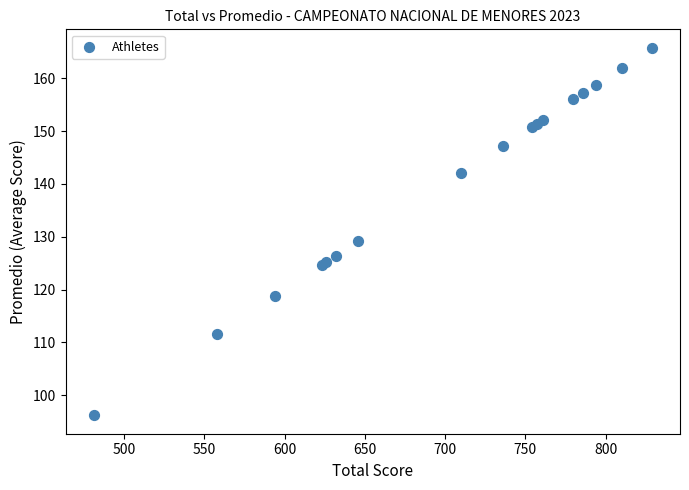

What Y value in the scatter plot is closest to 131?

129.2